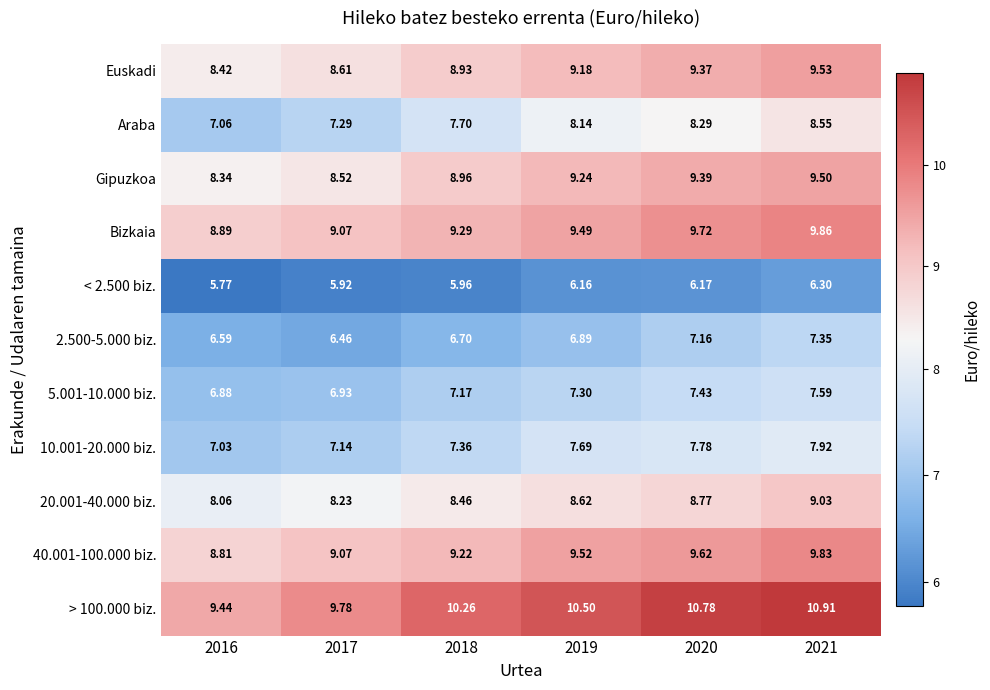

Count the number of categories in the chart.

6